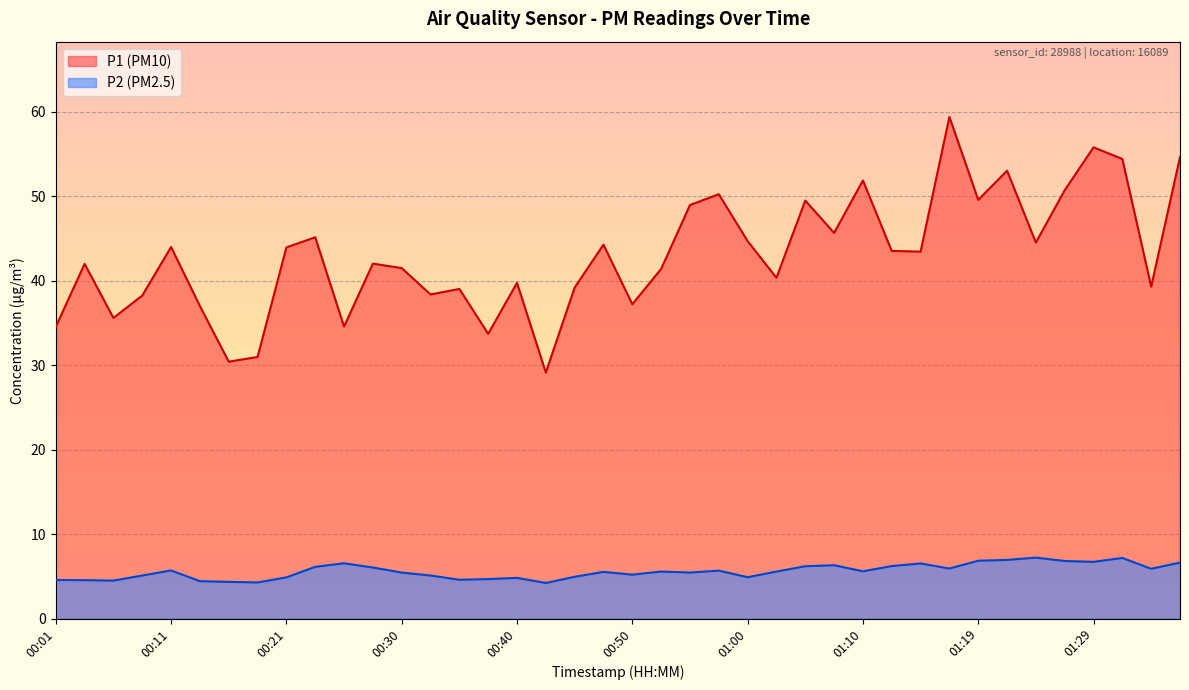

What is the label of the 23rd point from the right?

00:43